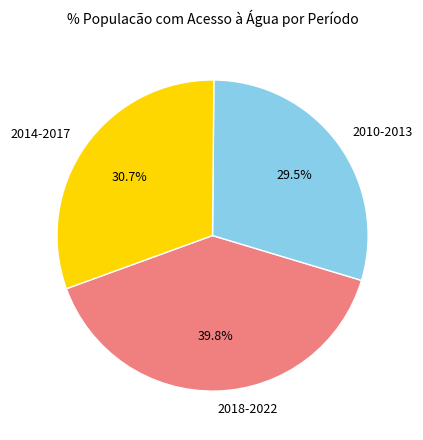

Is there any slice that represents more than half of the pie?

No